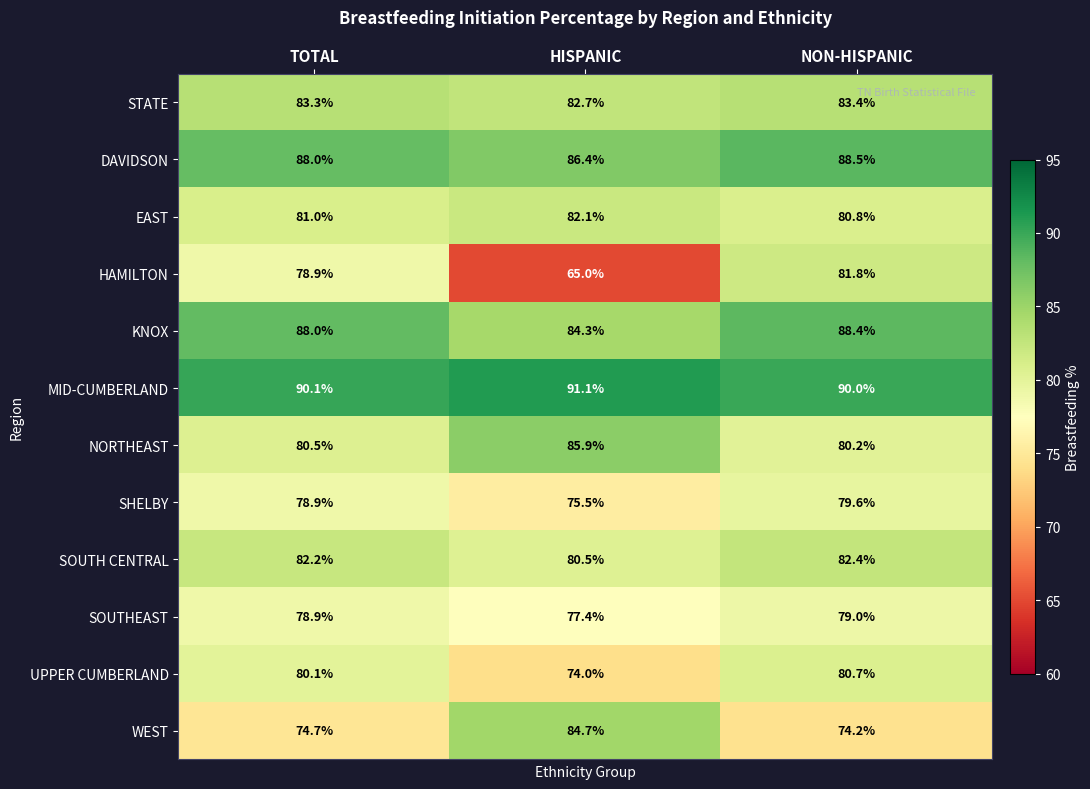

Rank the series by their maximum value, from highest to lowest.

MID-CUMBERLAND, DAVIDSON, KNOX, NORTHEAST, WEST, STATE, SOUTH CENTRAL, EAST, HAMILTON, UPPER CUMBERLAND, SHELBY, SOUTHEAST